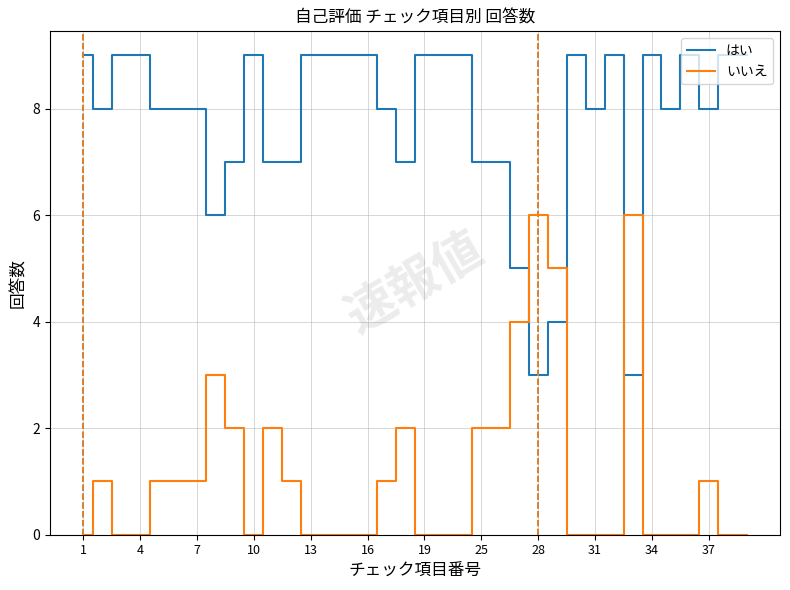

Rank the series by their maximum value, from highest to lowest.

はい, いいえ